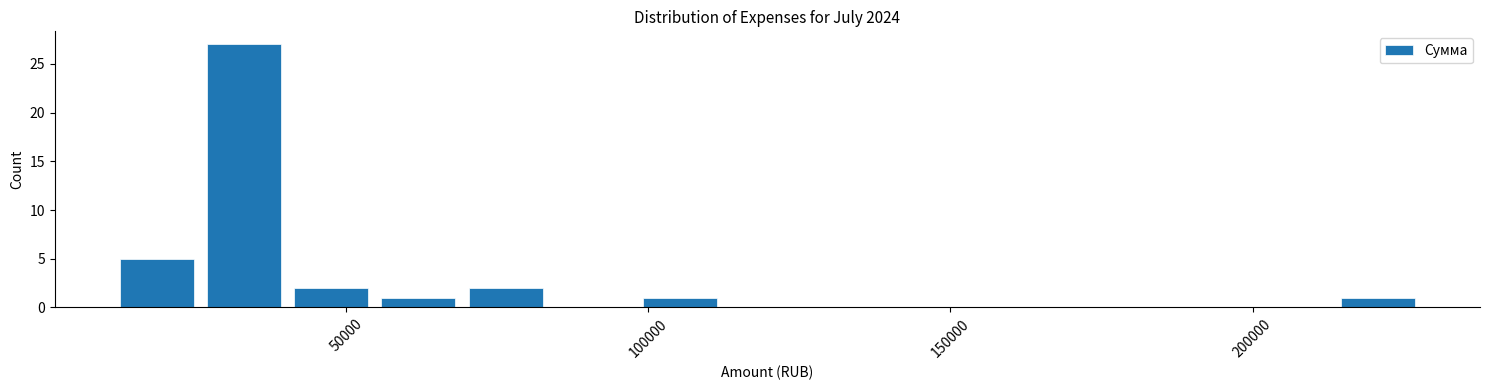

Around what value on the x-axis is the tallest bar? Give the approximate position of its centre, as read against the axis.

35000